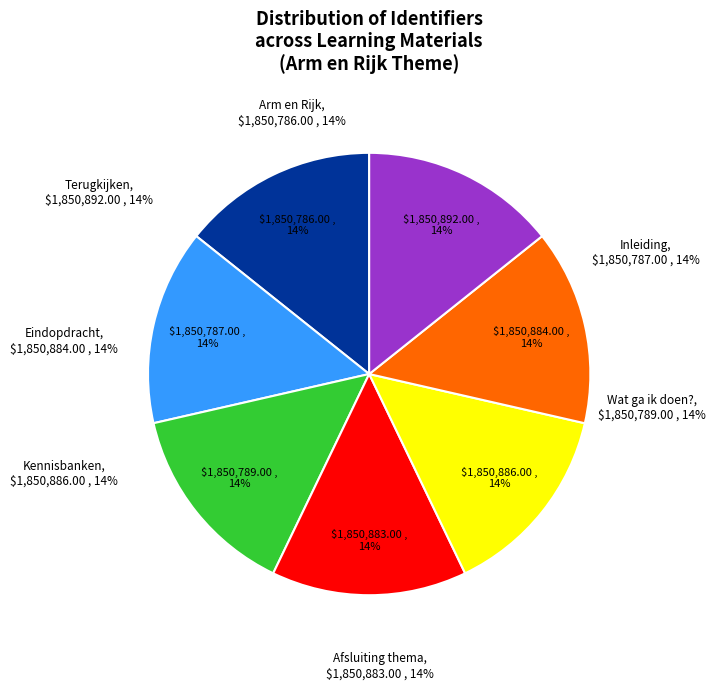

What percentage is NOT represented by Kennisbanken?

85.7%